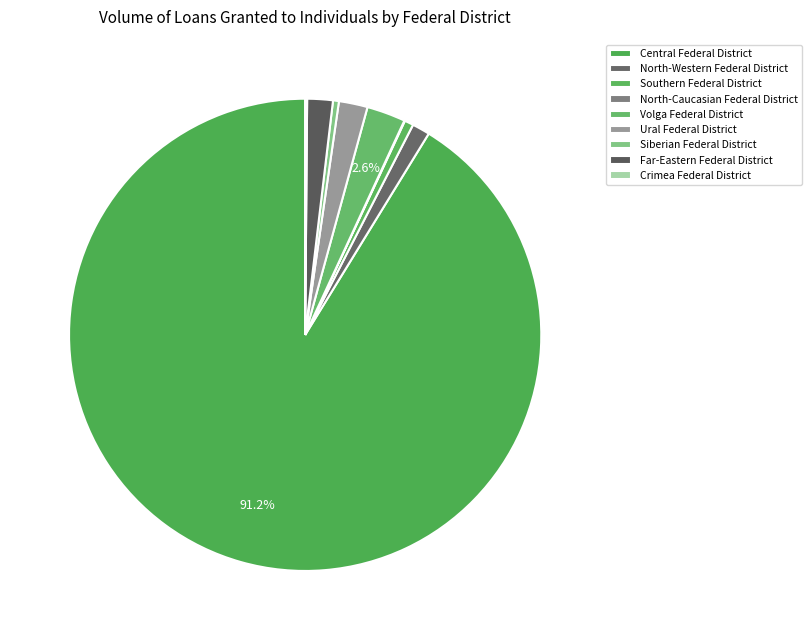

To the nearest percent, what is the average slice percentage?

11%